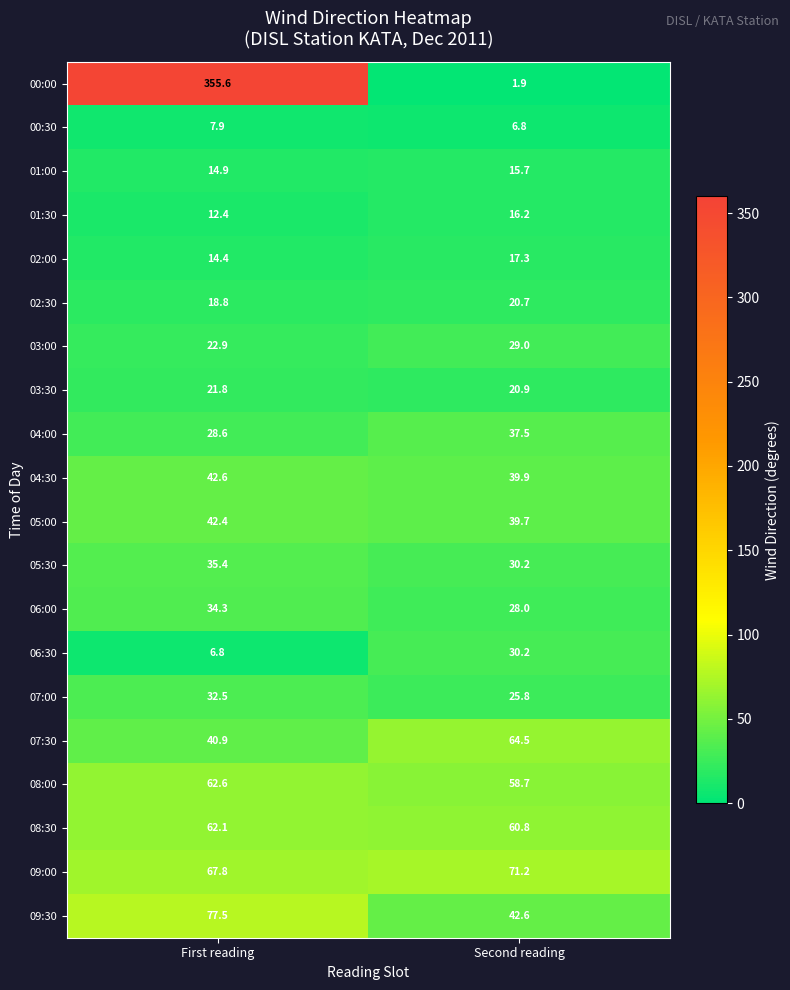

What value does the 05:30 series have at First reading?

35.4